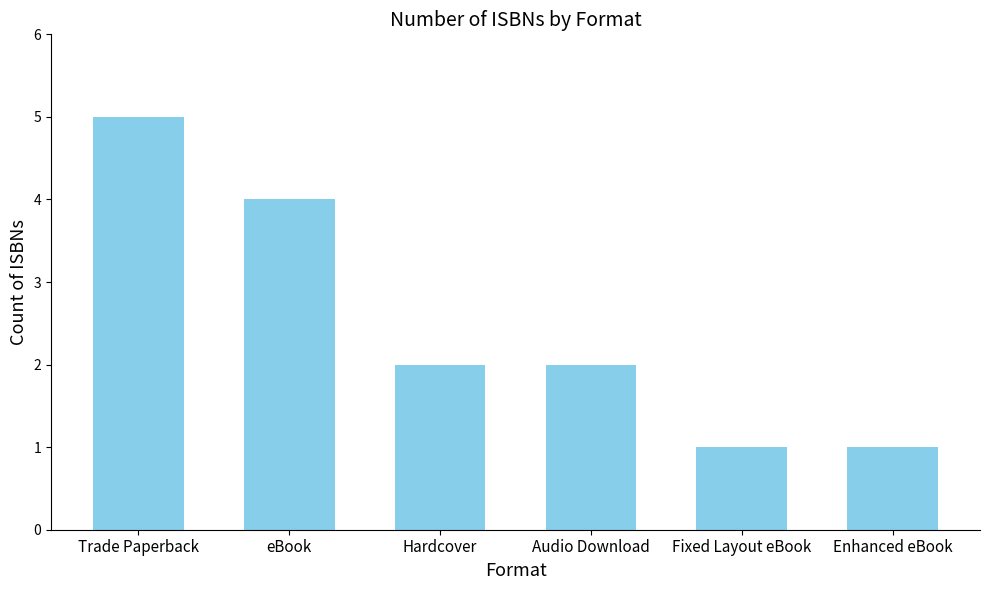

How many bars are there in total?

6